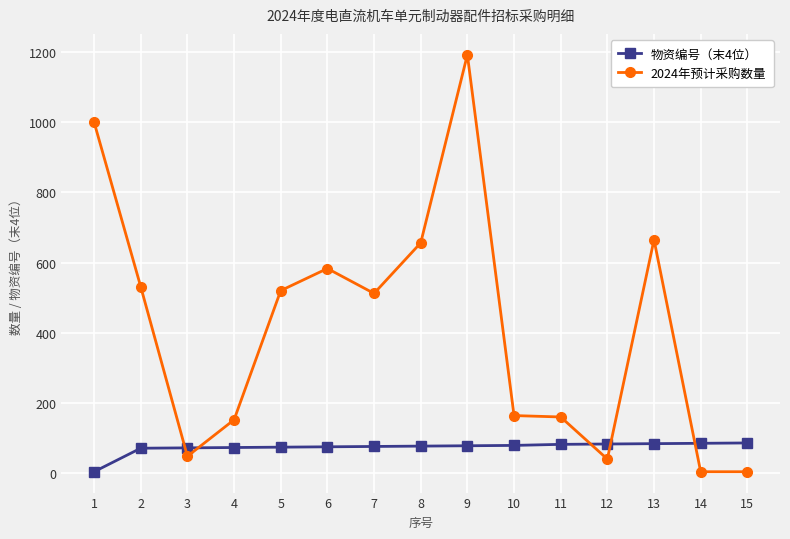

True or false: 2024年预计采购数量 has more than 0 interior local peaks.

True